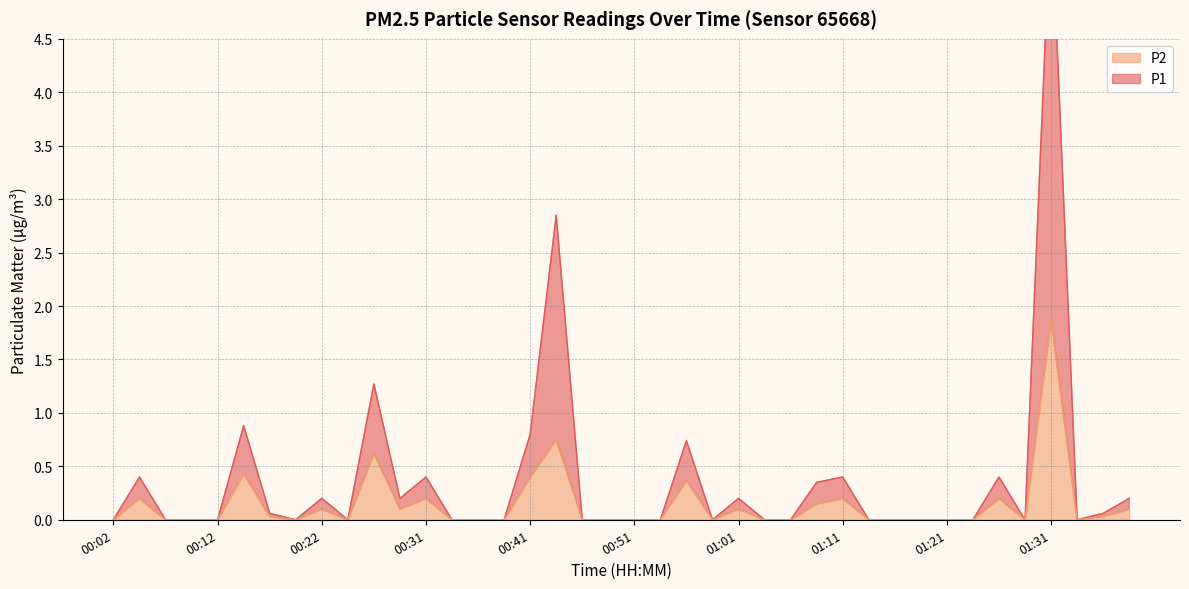

True or false: P1 and P2 intersect in this chart.

False